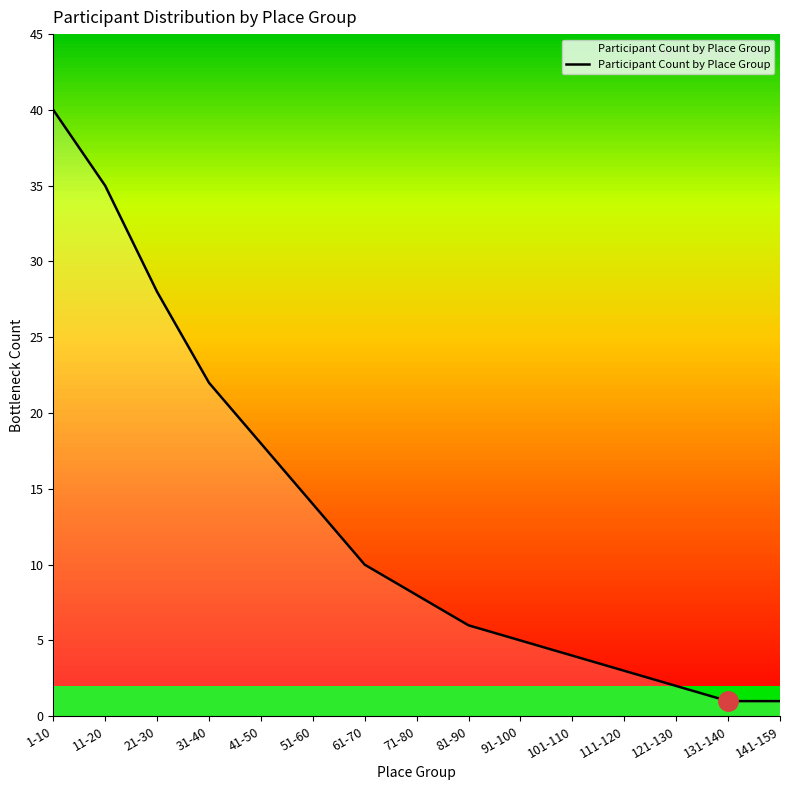

The value at 41-50 is 18. True or false?

True